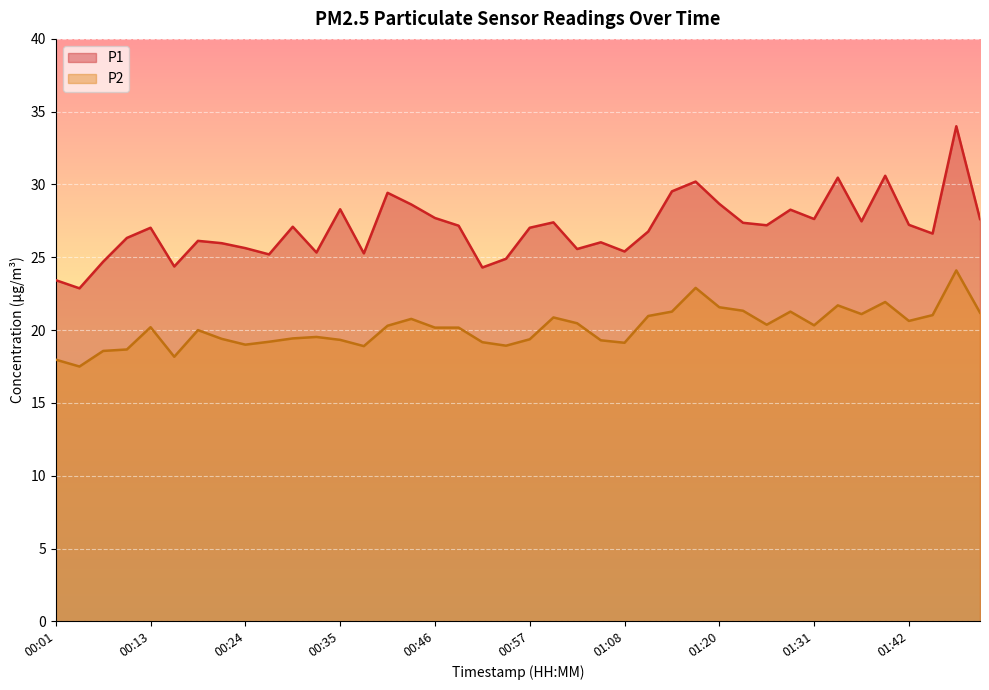

True or false: P2 and P1 intersect in this chart.

False